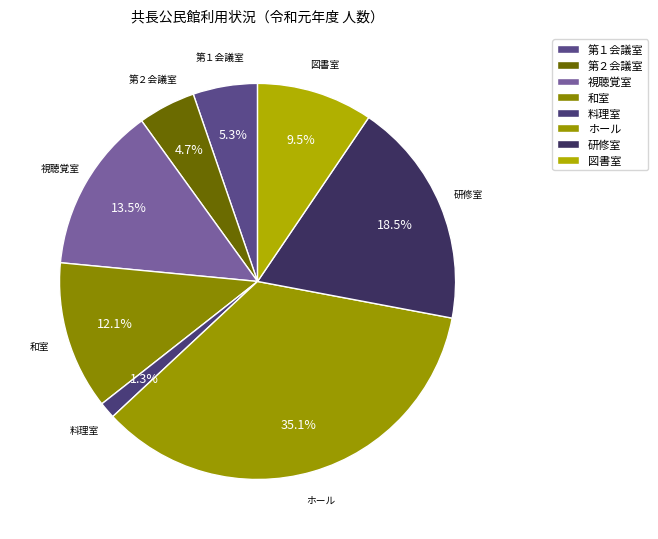

The 第１会議室 slice represents 1% of the pie. True or false?

False